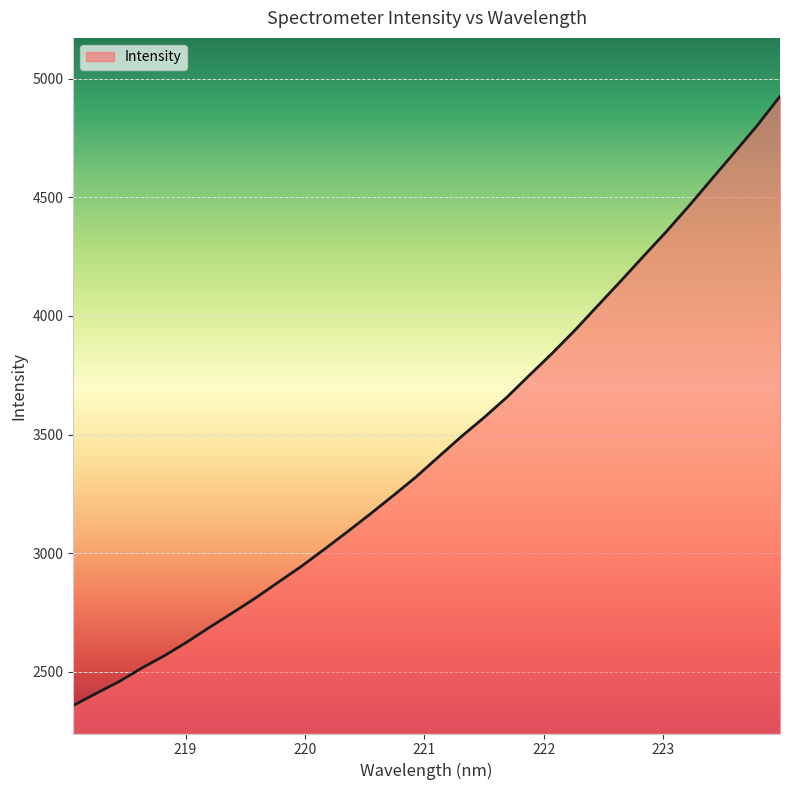

What is the difference between the maximum and minimum values?

2566.6